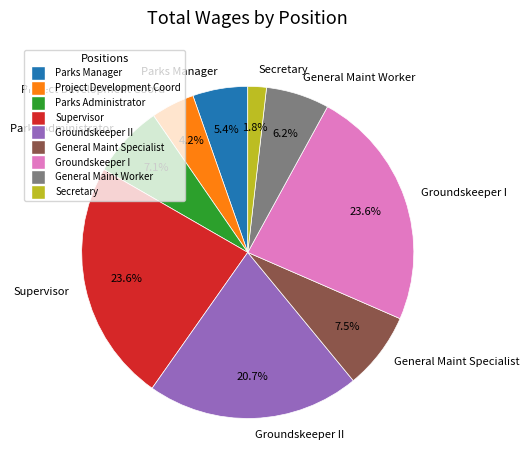

Is there any slice that represents more than half of the pie?

No